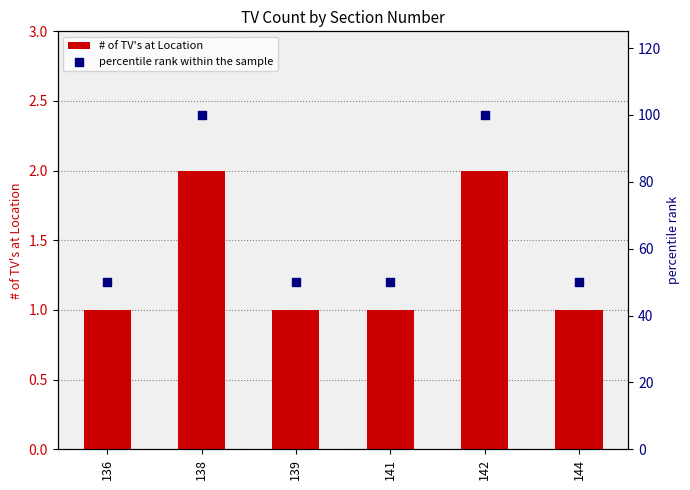

Is the value of # of TV's at Location at 139 greater than the value of percentile rank within the sample at 144?

No